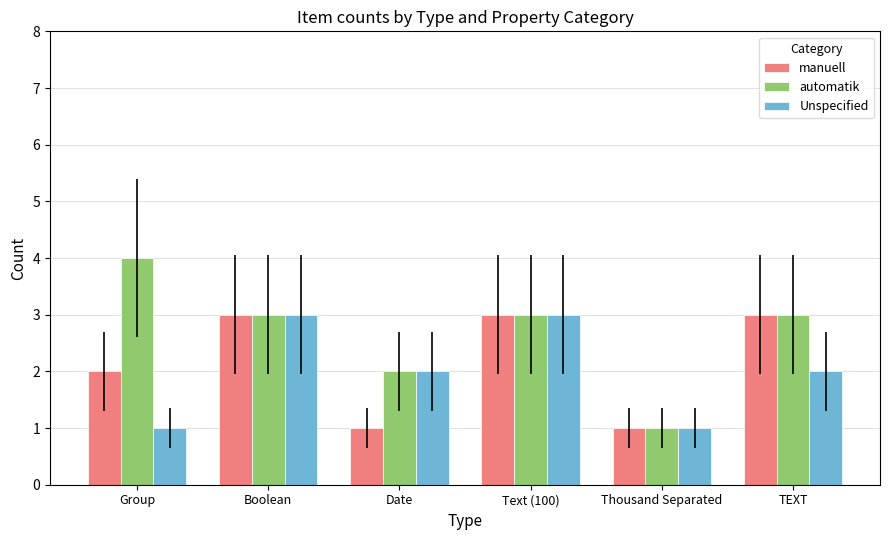

What is the minimum value for Unspecified?

1